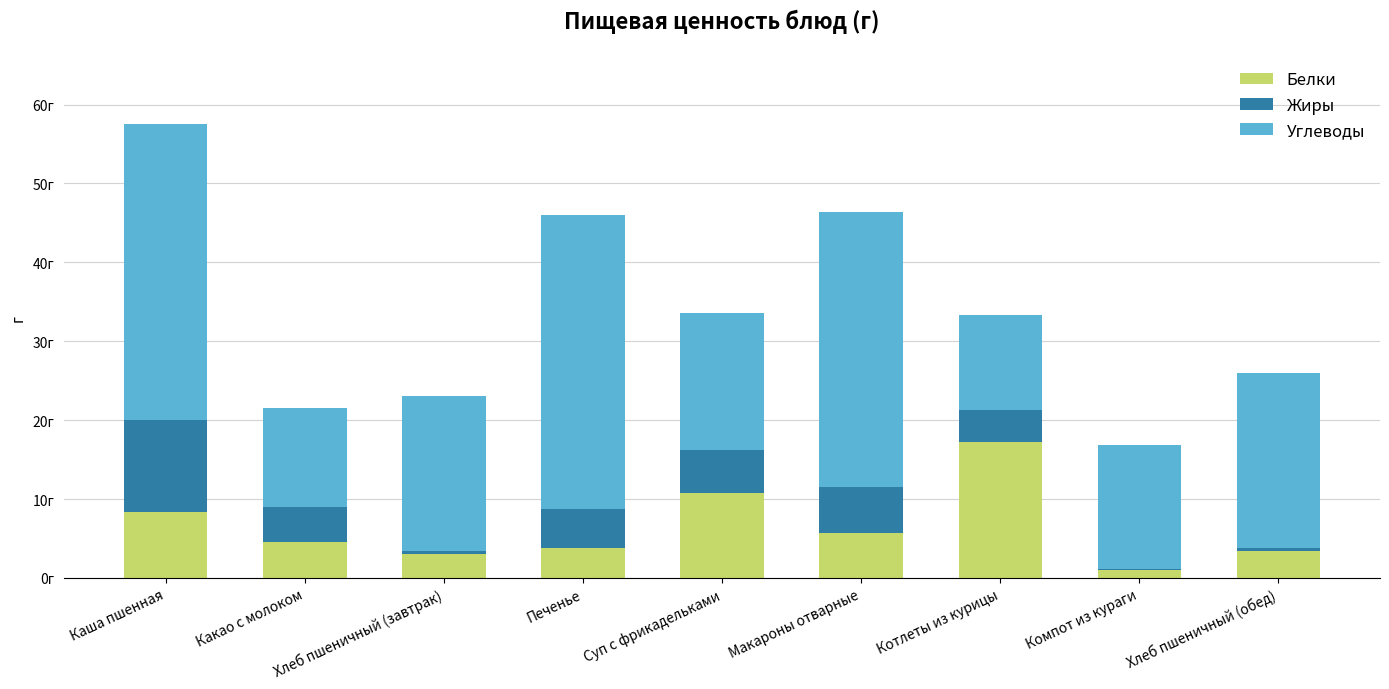

What is the difference between the maximum and minimum values in the Белки series?

16.3